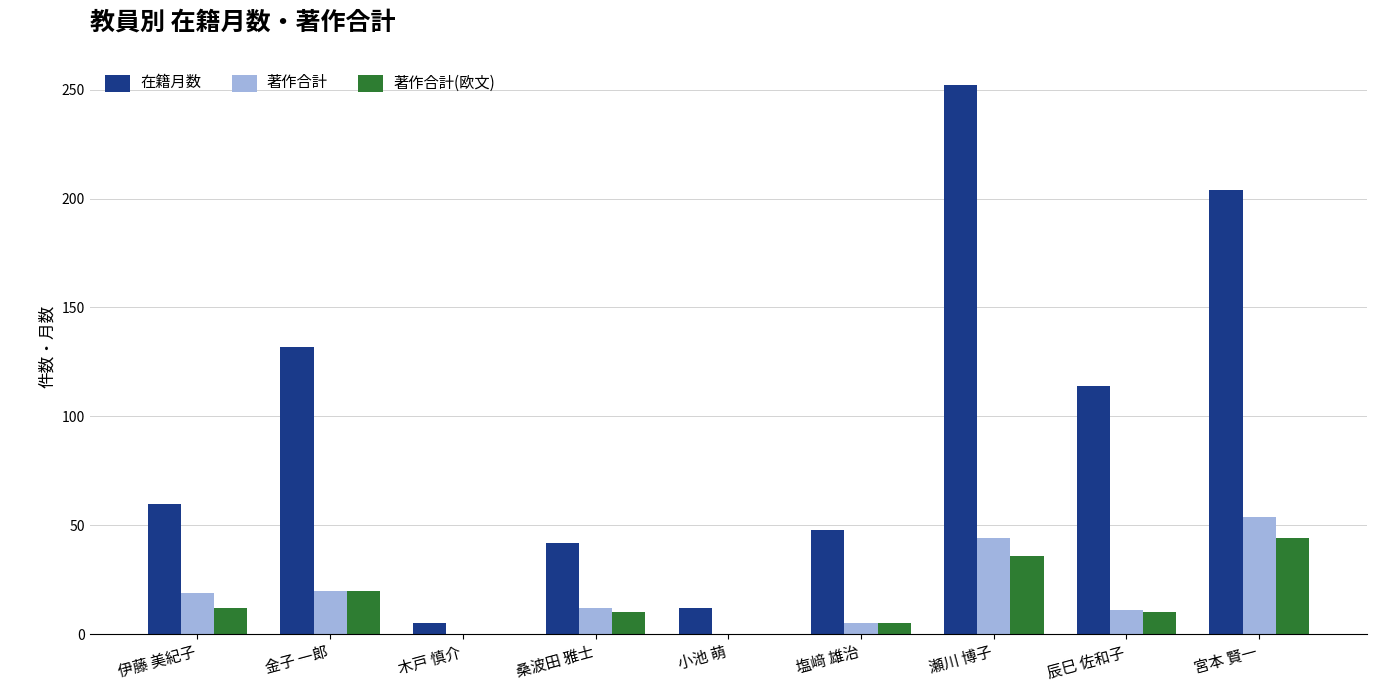

How many groups of bars are there?

9